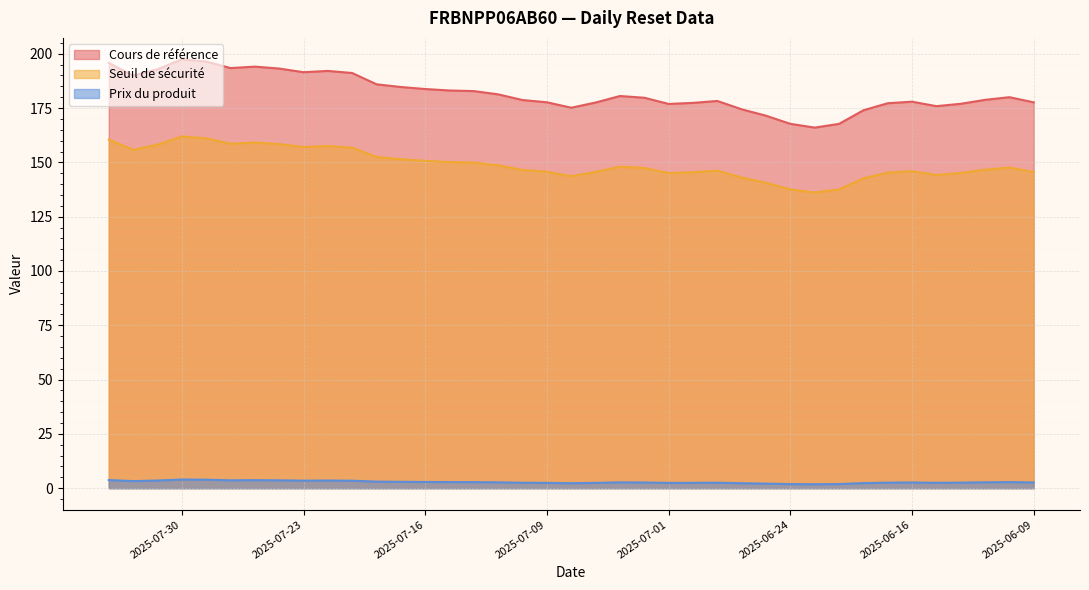

Between 2025-07-28 and 2025-07-18, which series saw the biggest shift?

Cours de référence